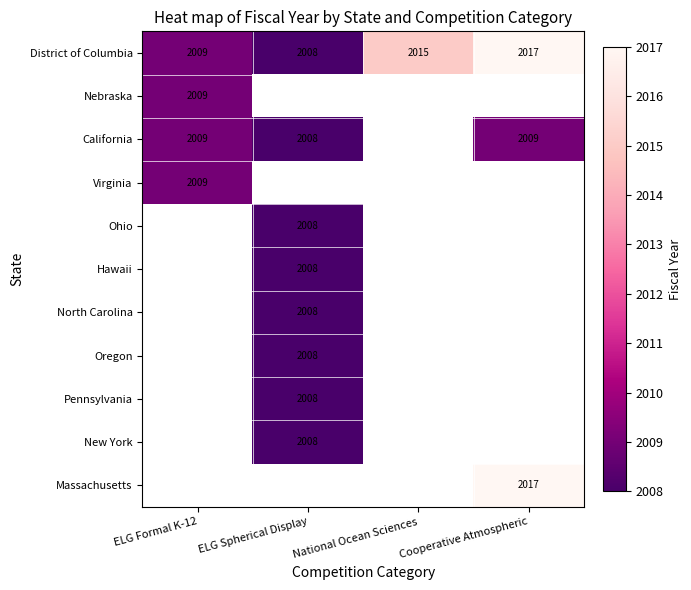

Which category has the lowest value in the District of Columbia series?

ELG Spherical Display